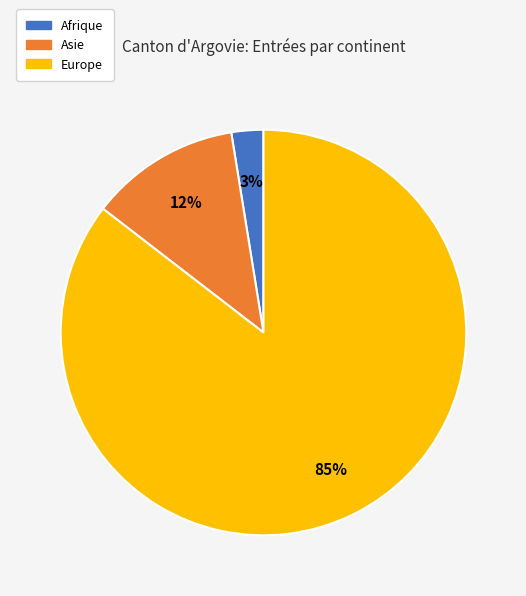

What is the largest slice in the pie chart?

Europe